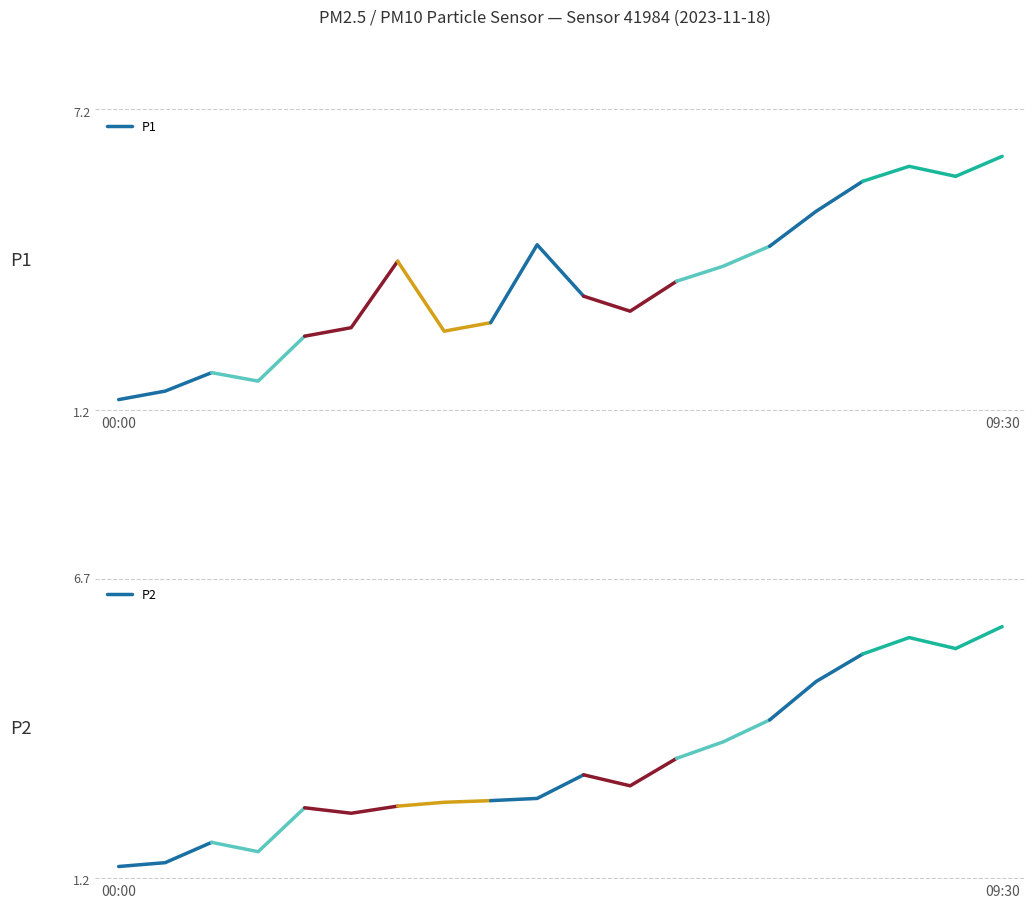

Is the value of P2 at 2 greater than the value of P1 at 00:00?

Yes